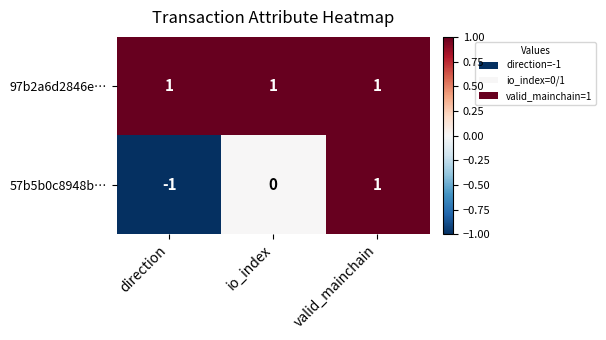

How many 57b5b0c8948b… values are between -1 and 1?

3